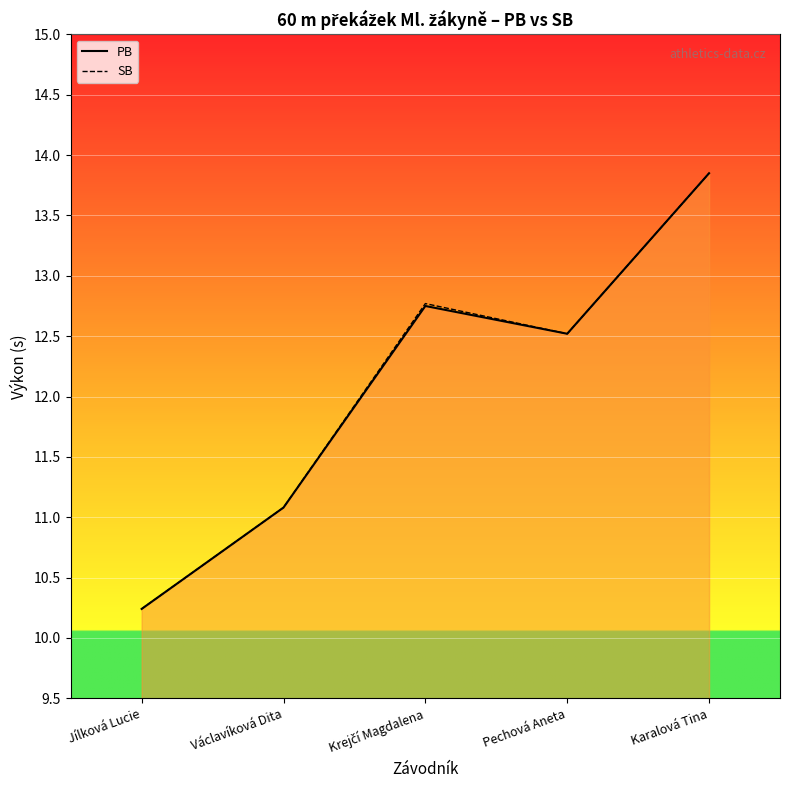

How many distinct data groups are displayed?

2